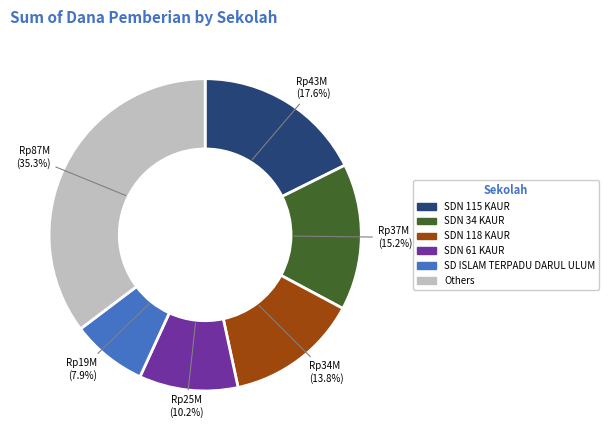

Is there a majority slice in this chart?

No